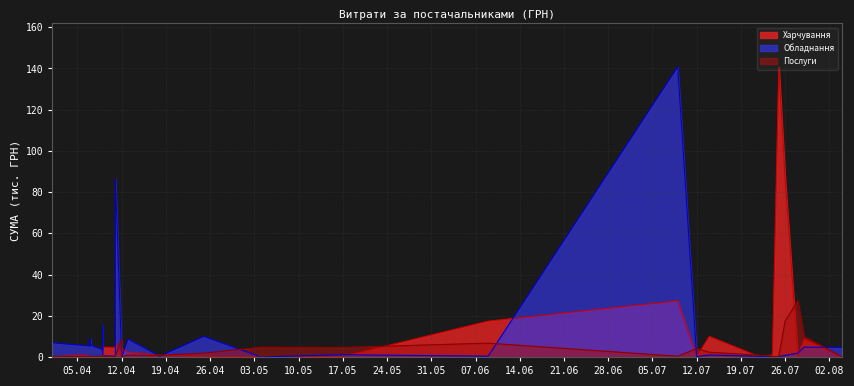

Is the value of Послуги at 26.07 greater than the value of Харчування at 14.06?

No